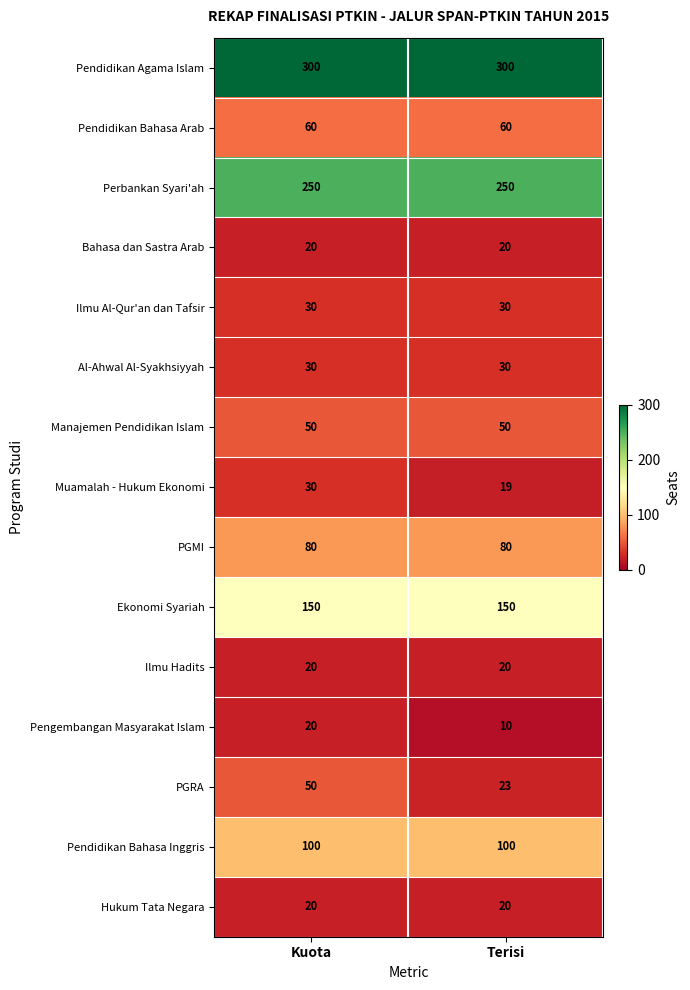

How many series are shown in this chart?

15